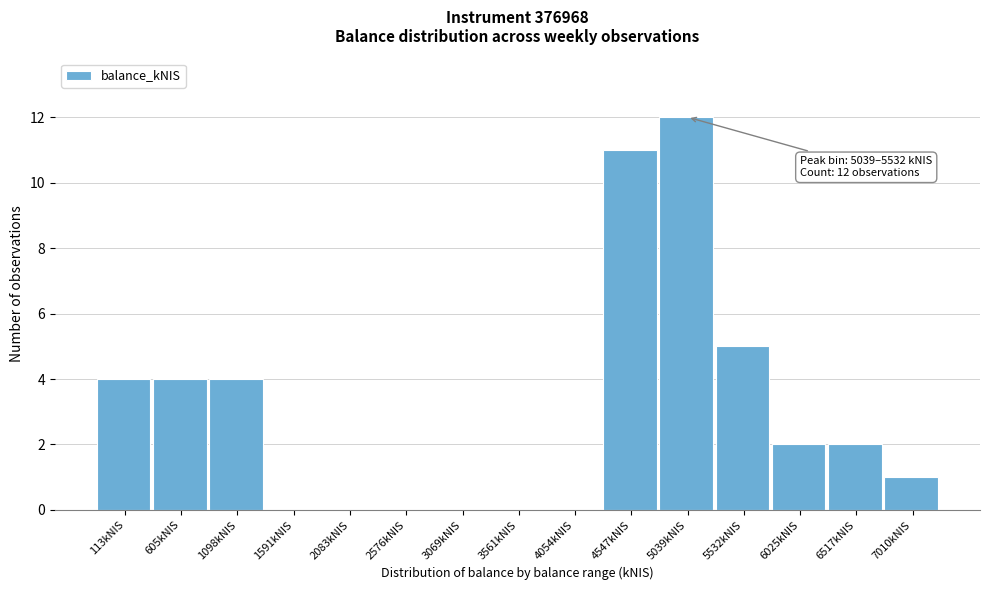

Reading left to right, list all the values displayed in this chart.

113kNIS=4	605kNIS=4	1098kNIS=4	1591kNIS=0	2083kNIS=0	2576kNIS=0	3069kNIS=0	3561kNIS=0	4054kNIS=0	4547kNIS=11	5039kNIS=12	5532kNIS=5	6025kNIS=2	6517kNIS=2	7010kNIS=1